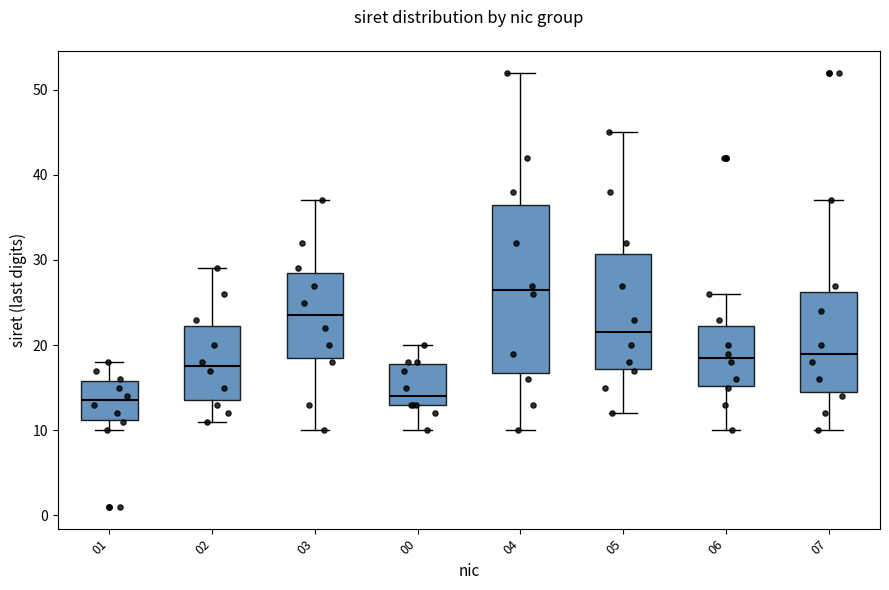

Where does the upper whisker of the box at x = 06 end on the y-axis? The values are not printed on the chart, so give them approximately, as read against the axis.

26